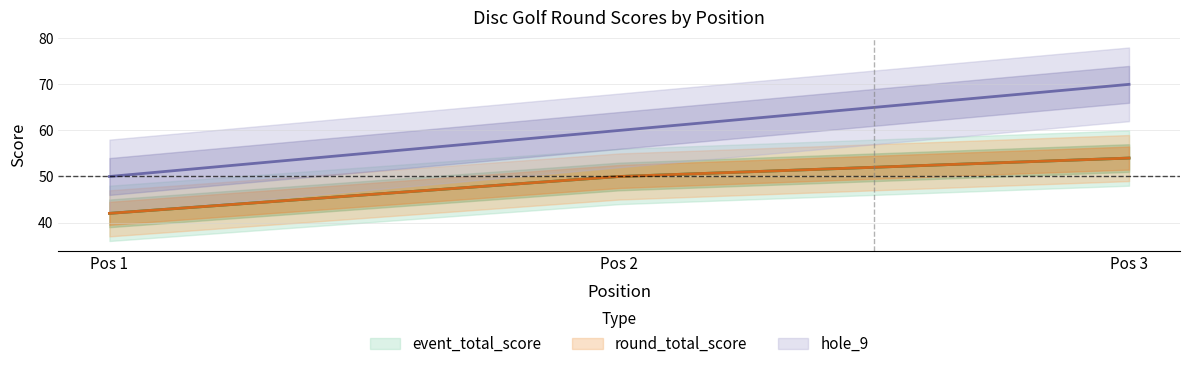

Which series has the largest total across all categories?

hole_9